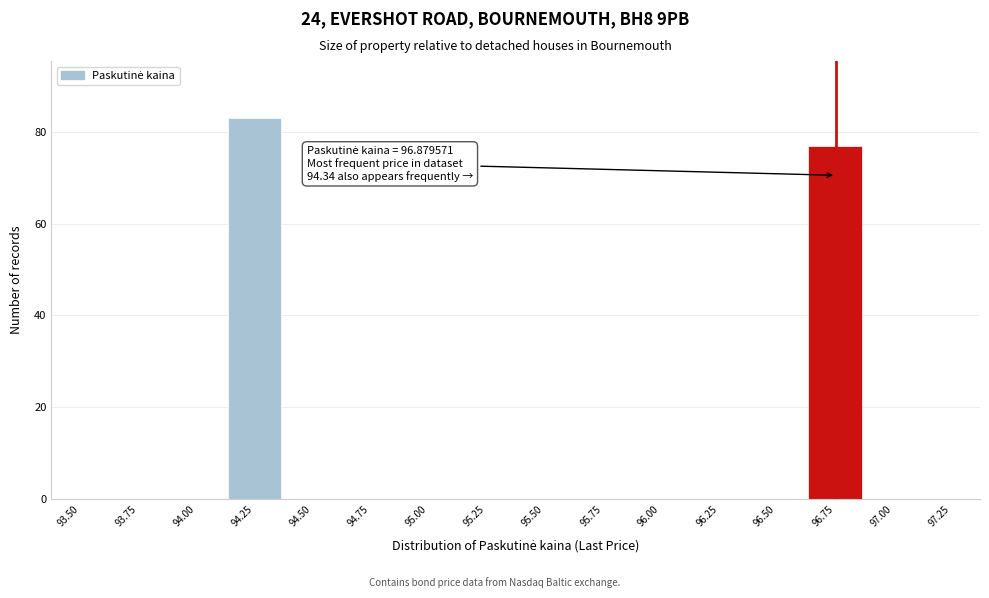

Reading left to right, list all the values displayed in this chart.

93.50=0	93.75=0	94.00=0	94.25=83	94.50=0	94.75=0	95.00=0	95.25=0	95.50=0	95.75=0	96.00=0	96.25=0	96.50=0	96.75=77	97.00=0	97.25=0